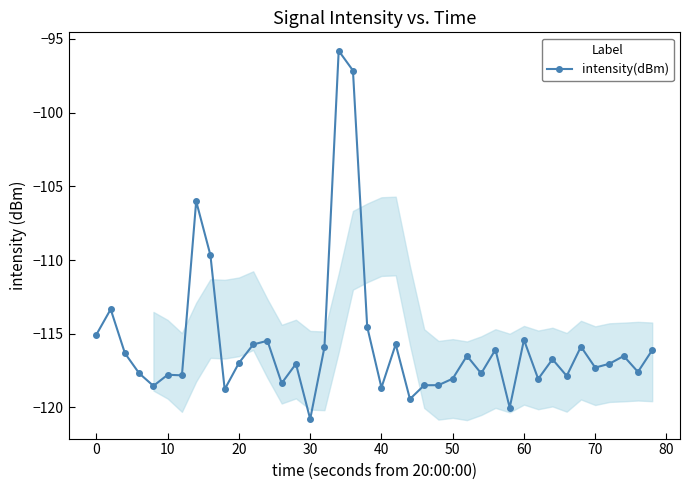

True or false: intensity(dBm) has a value of -117.3 at 70.

True